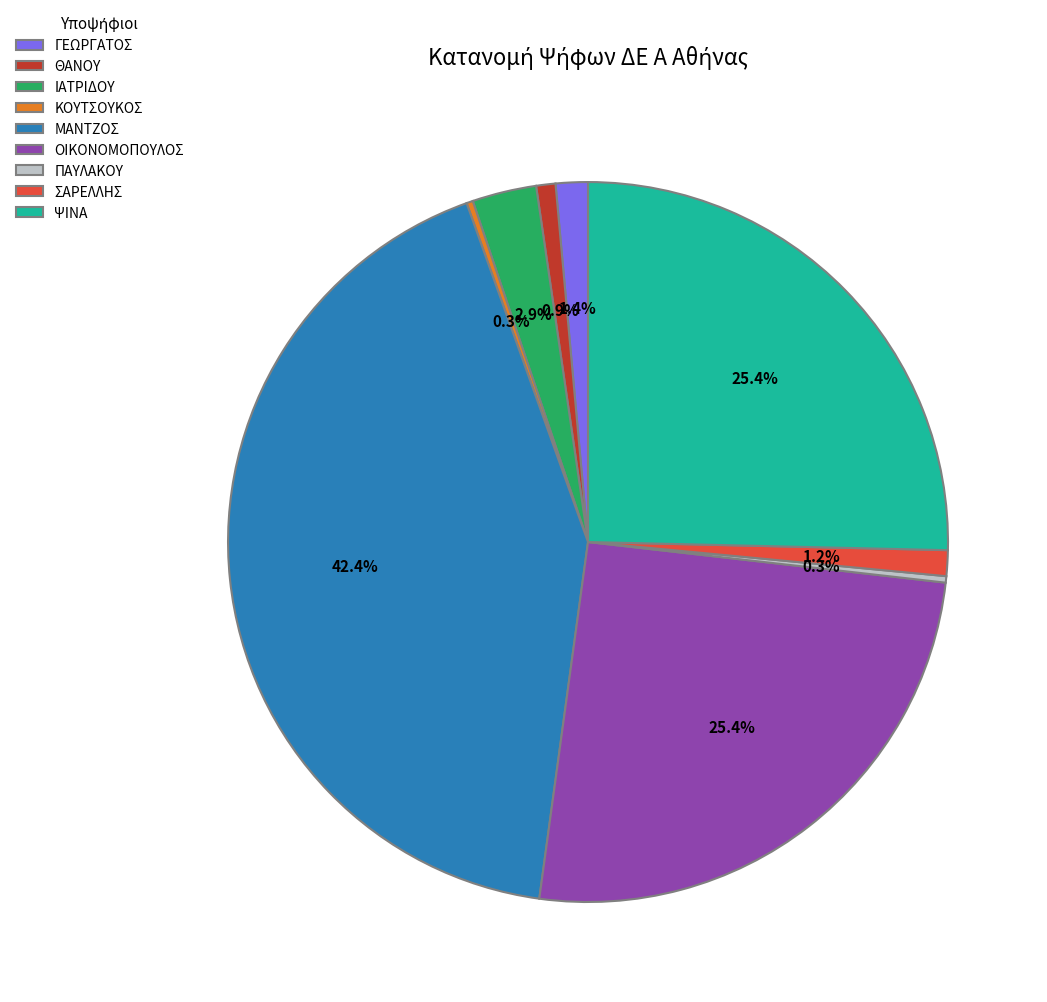

What percentage is the ΘΑΝΟΥ slice, to the nearest percent?

1%